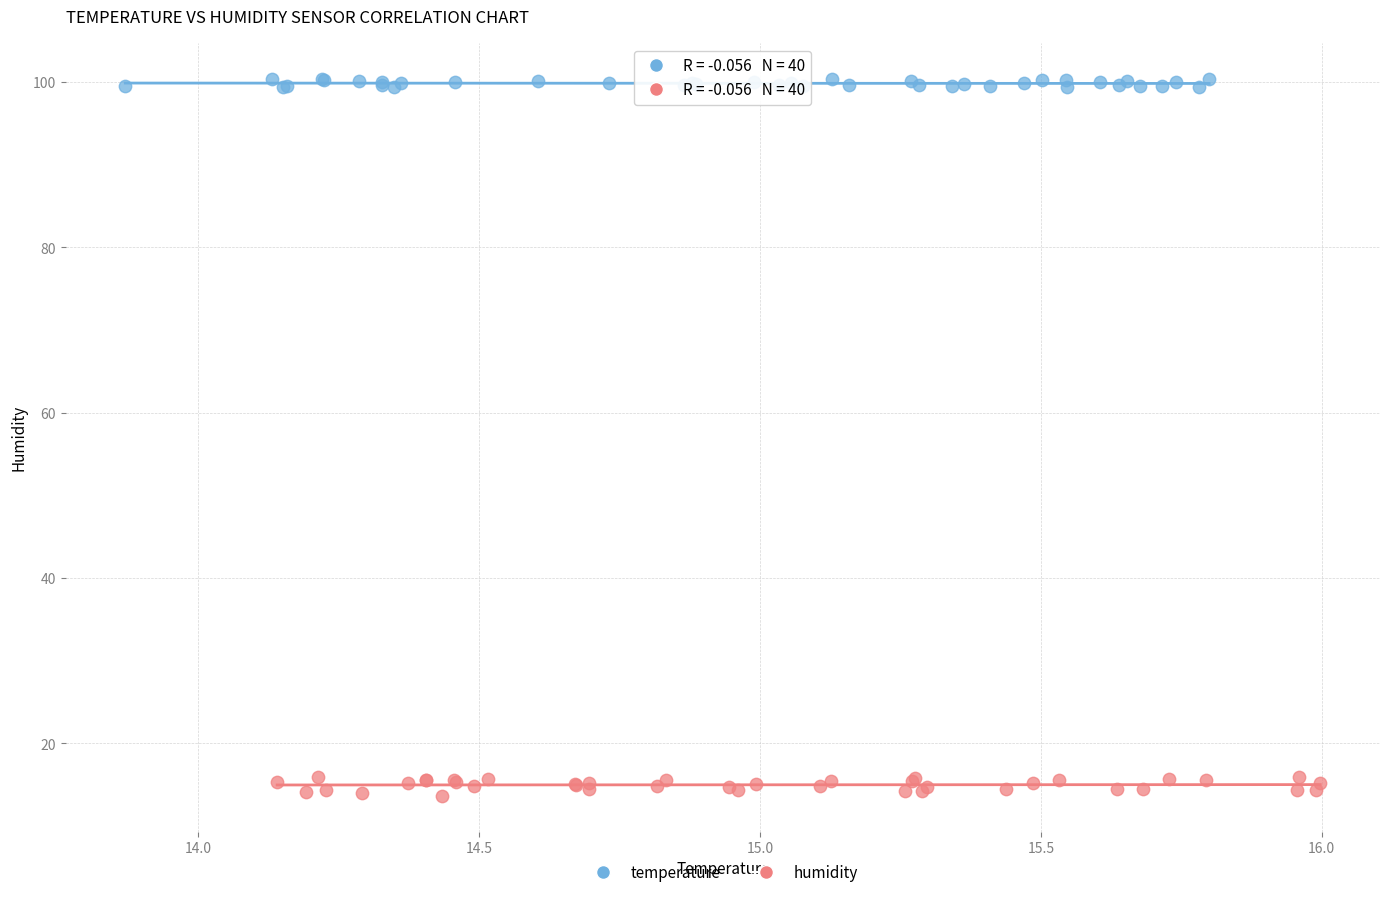

Which series reaches the maximum Y coordinate?

temperature